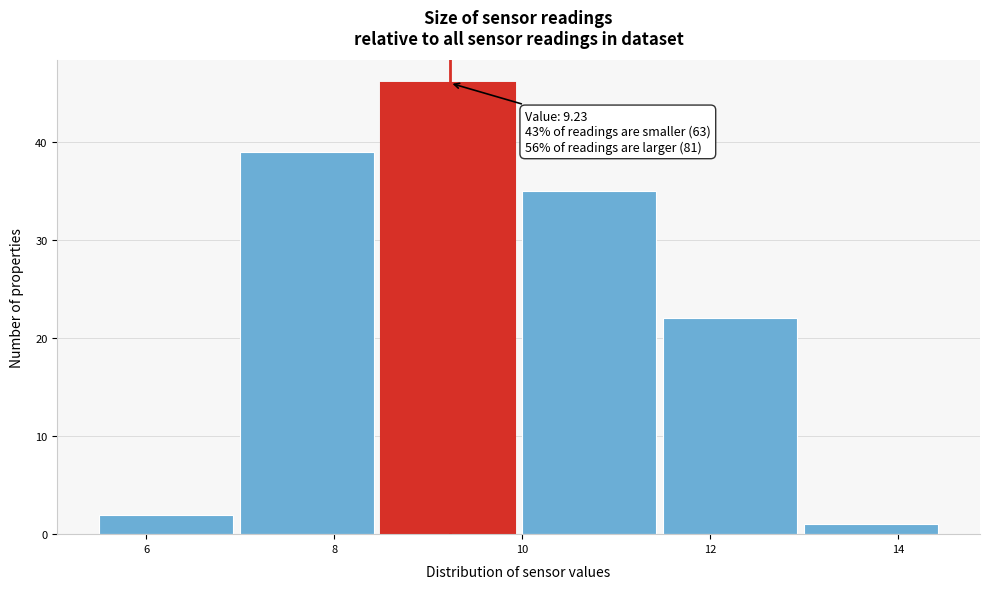

Over which range of the x-axis is the bar tallest?

8.5 to 10.0